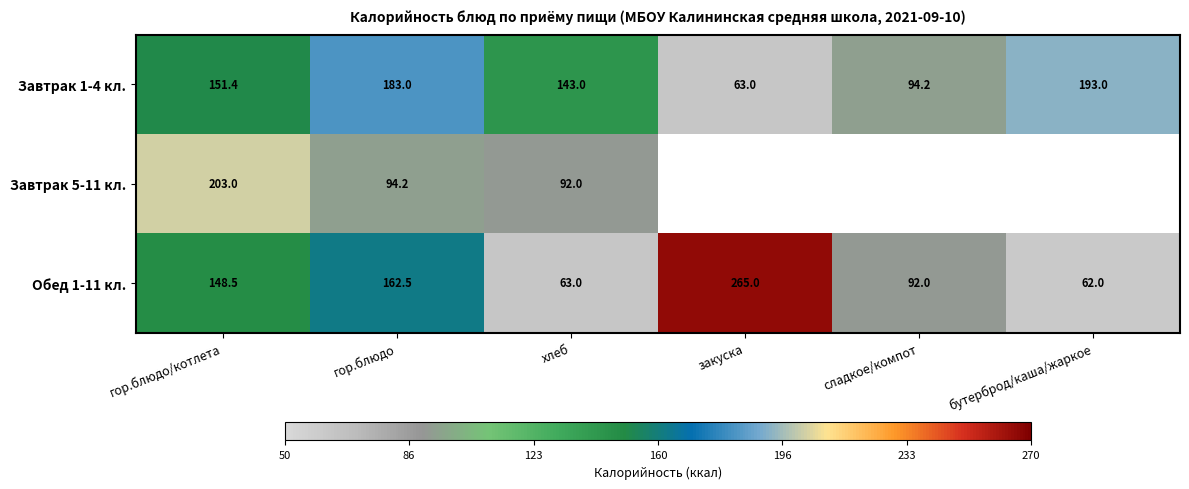

At which category is the sum across all series the highest?

гор.блюдо/котлета